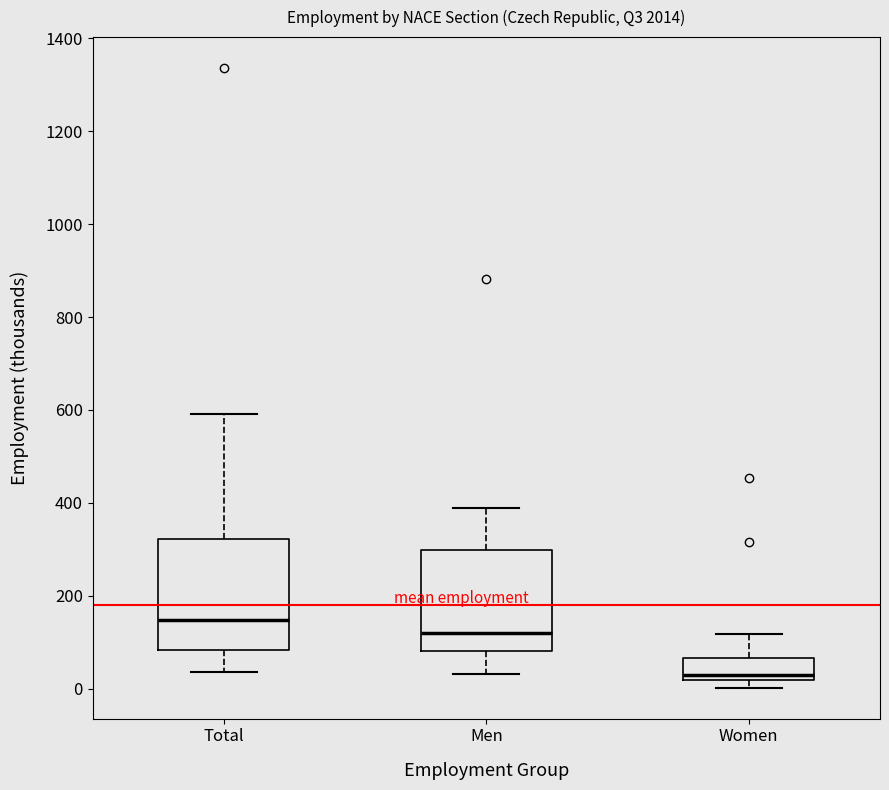

Reading left to right, read every box against the y-axis: the position of its median line, the range the box covers, and the ends of its whiskers. The values are not printed on the chart, so give them approximately, as read against the axis.

Total: median 140, box 80 to 320, whiskers 40 to 600
Men: median 120, box 80 to 300, whiskers 40 to 380
Women: median 20 (just above the box's lower edge), box 20 to 60, whiskers 0 to 120